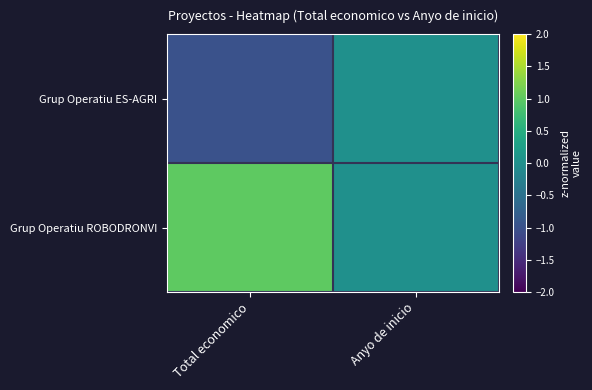

What is the minimum value shown in the chart?

-1